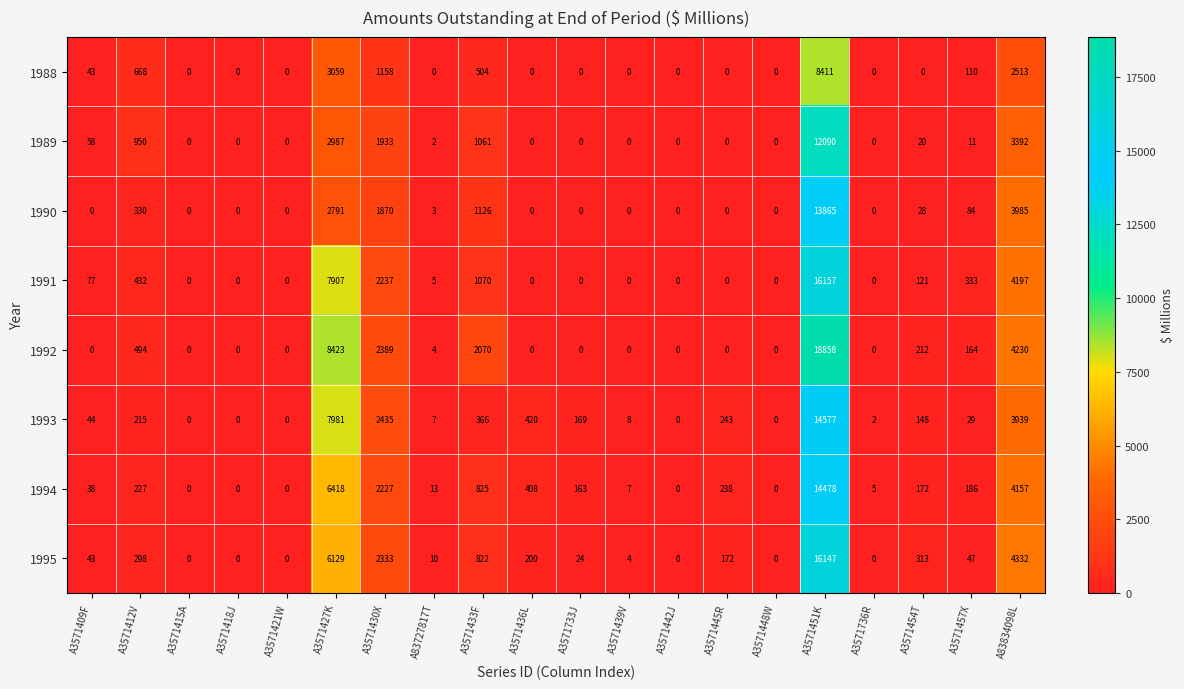

What is the difference between the highest and lowest values at A3571427K?

5632